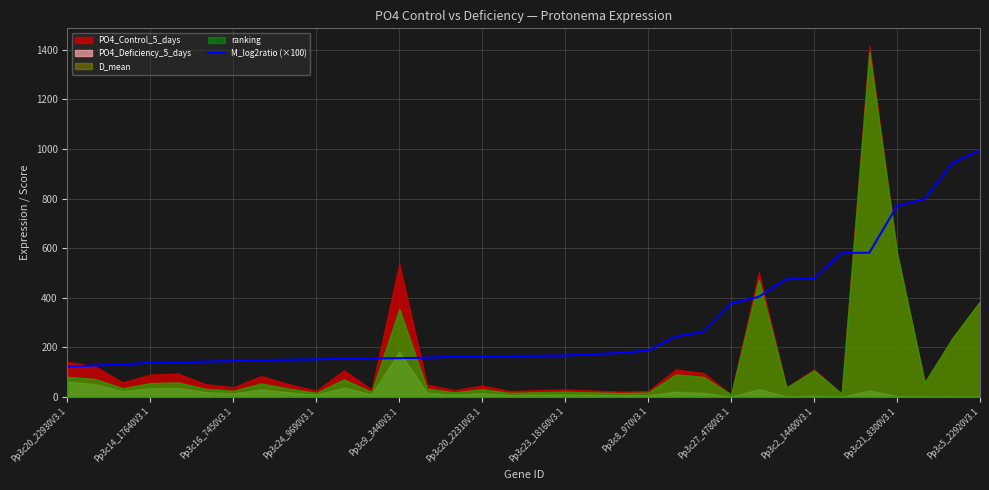

What is the minimum value for M_log2ratio (×100)?

121.5